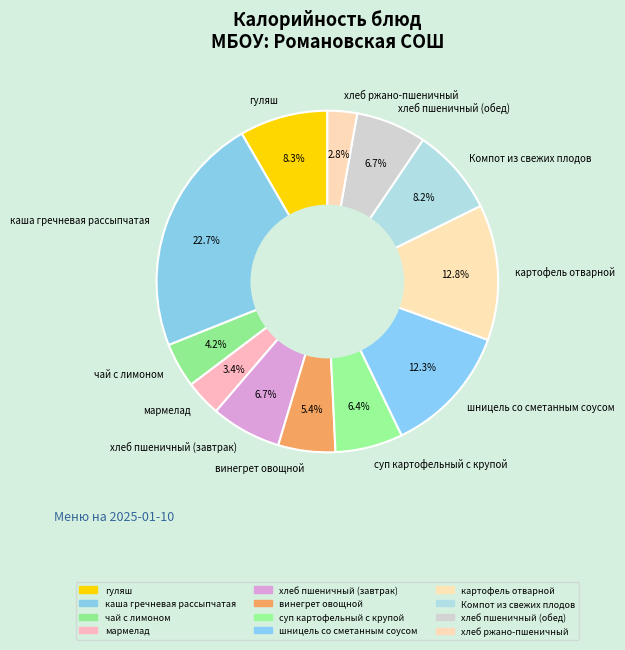

Which slice is the largest?

каша гречневая рассыпчатая